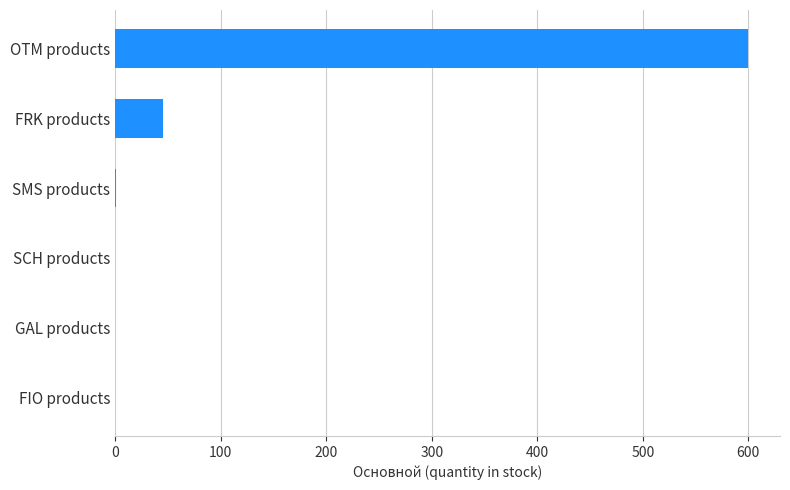

What is the maximum value shown in the chart?

600